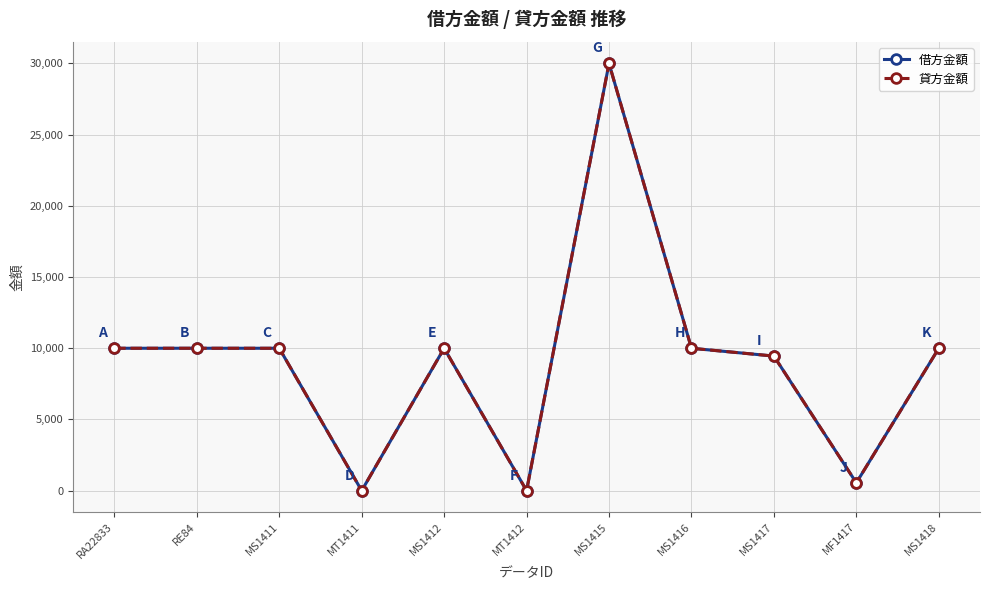

Is this an area chart (filled region under the line)?

No